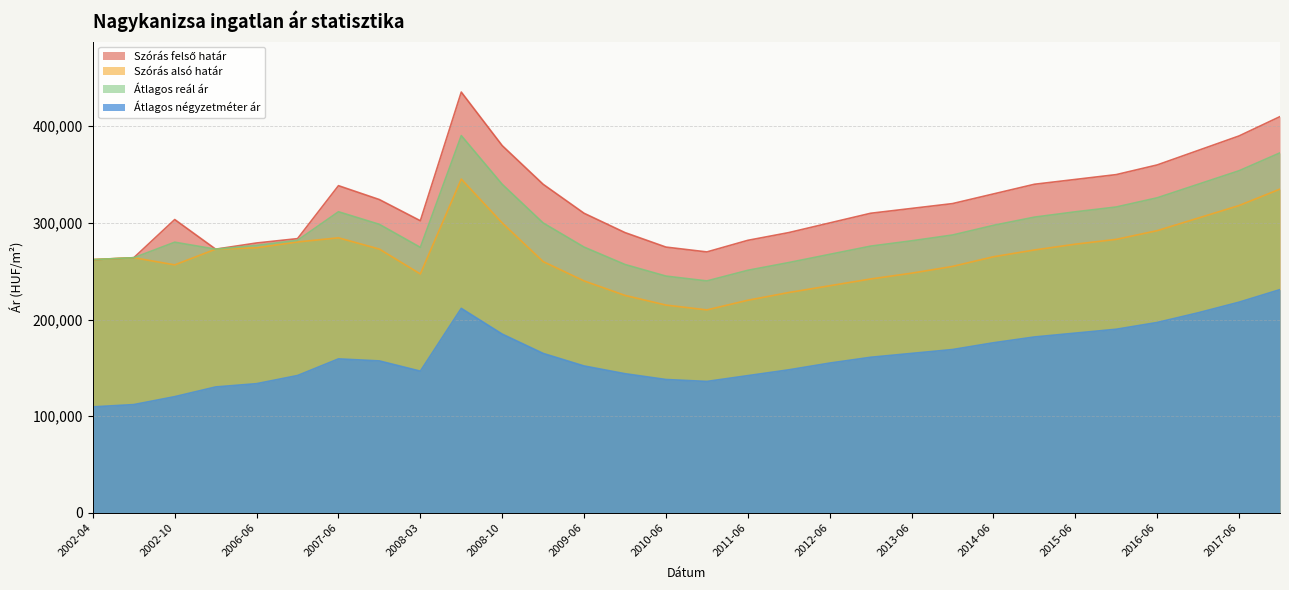

In Szórás alsó határ, how many points are higher than both neighbors (excluding endpoints)?

3